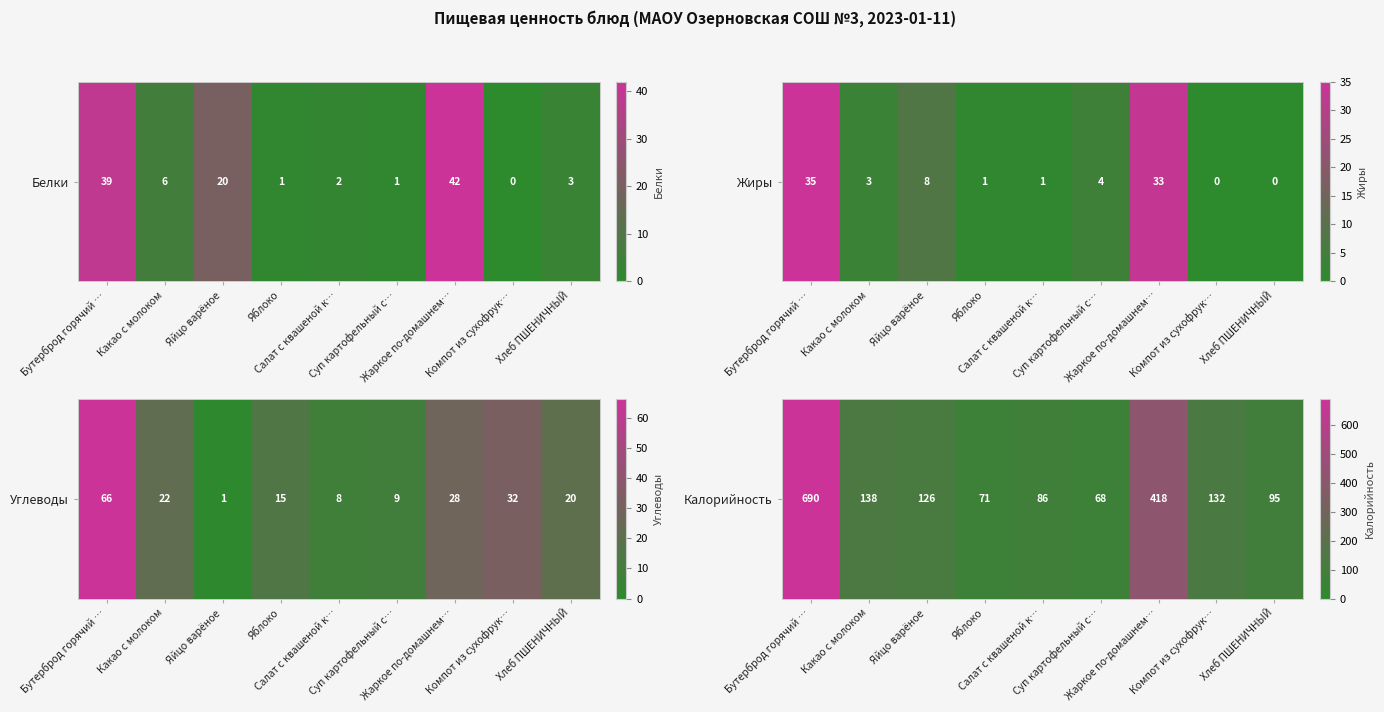

The value at Хлеб ПШЕНИЧНЫЙ is 42. True or false?

False